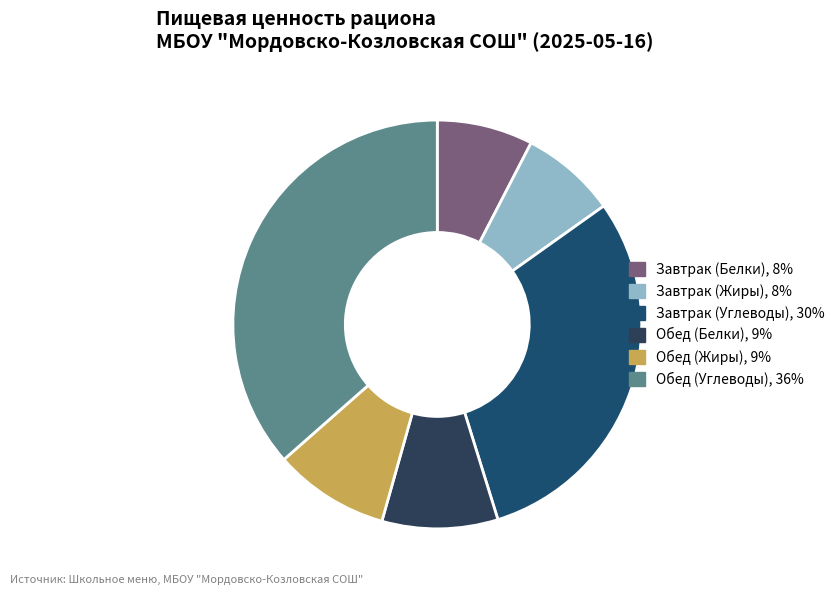

How many segments does this pie chart have?

6